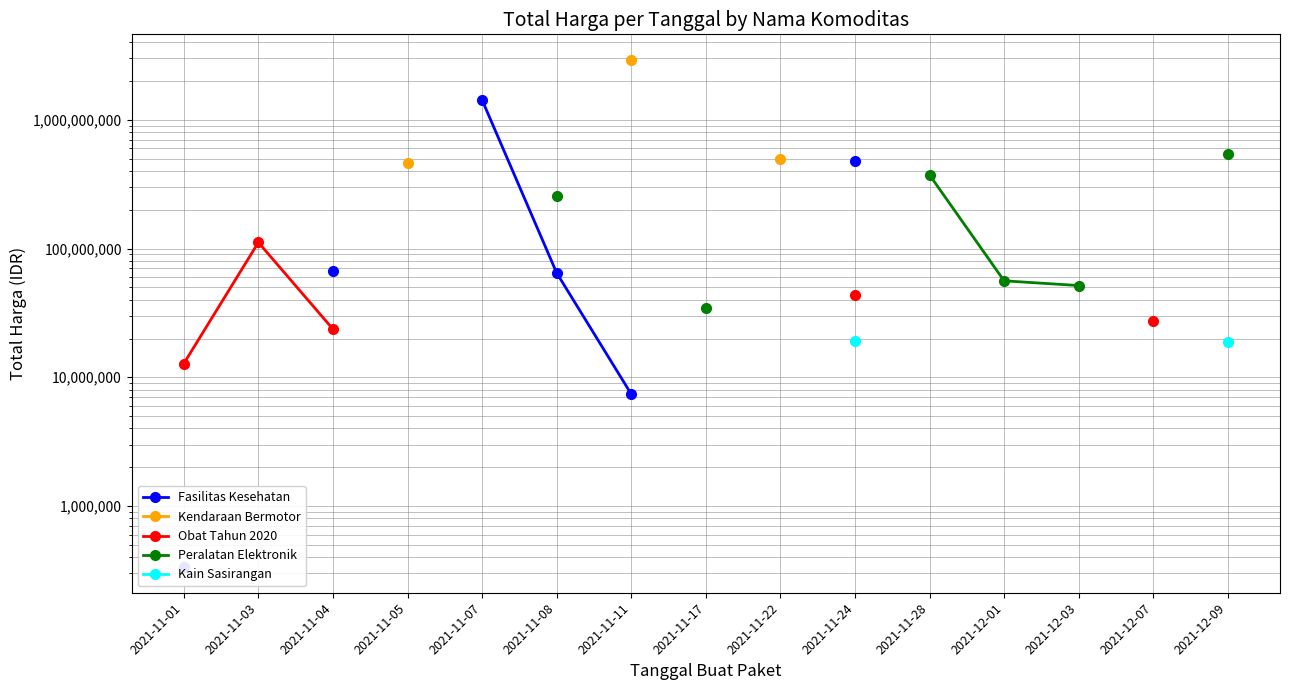

True or false: Kendaraan Bermotor and Obat Tahun 2020 intersect in this chart.

False